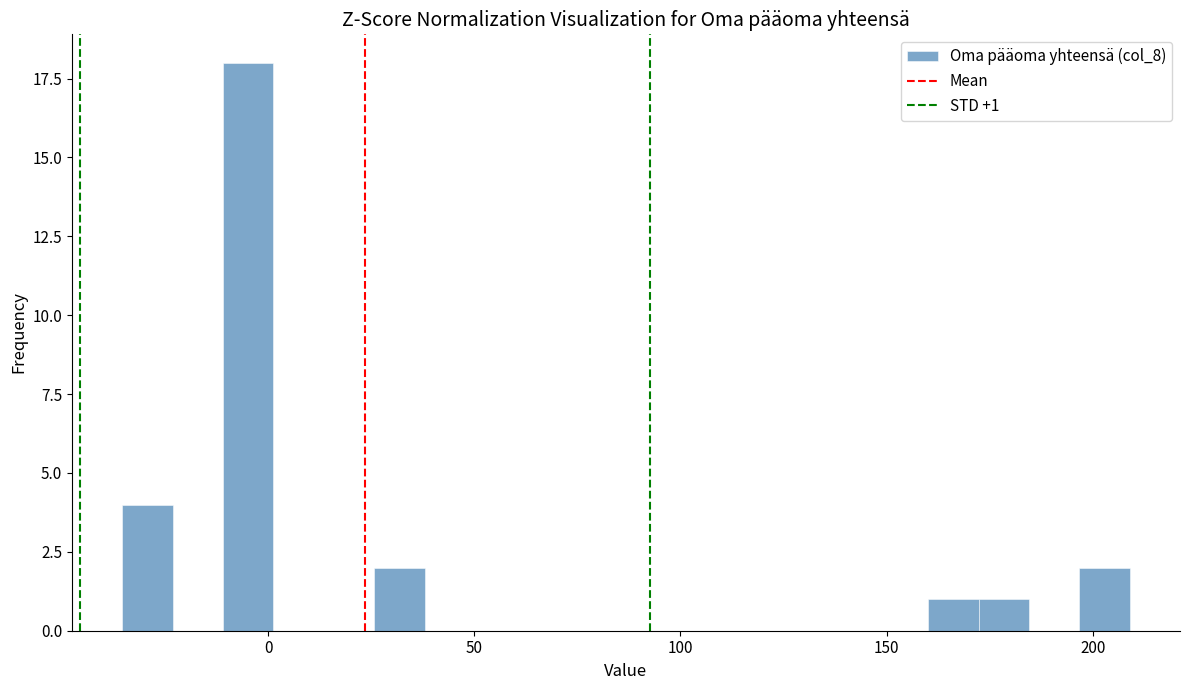

Around what value on the x-axis is the tallest bar? Give the approximate position of its centre, as read against the axis.

-5